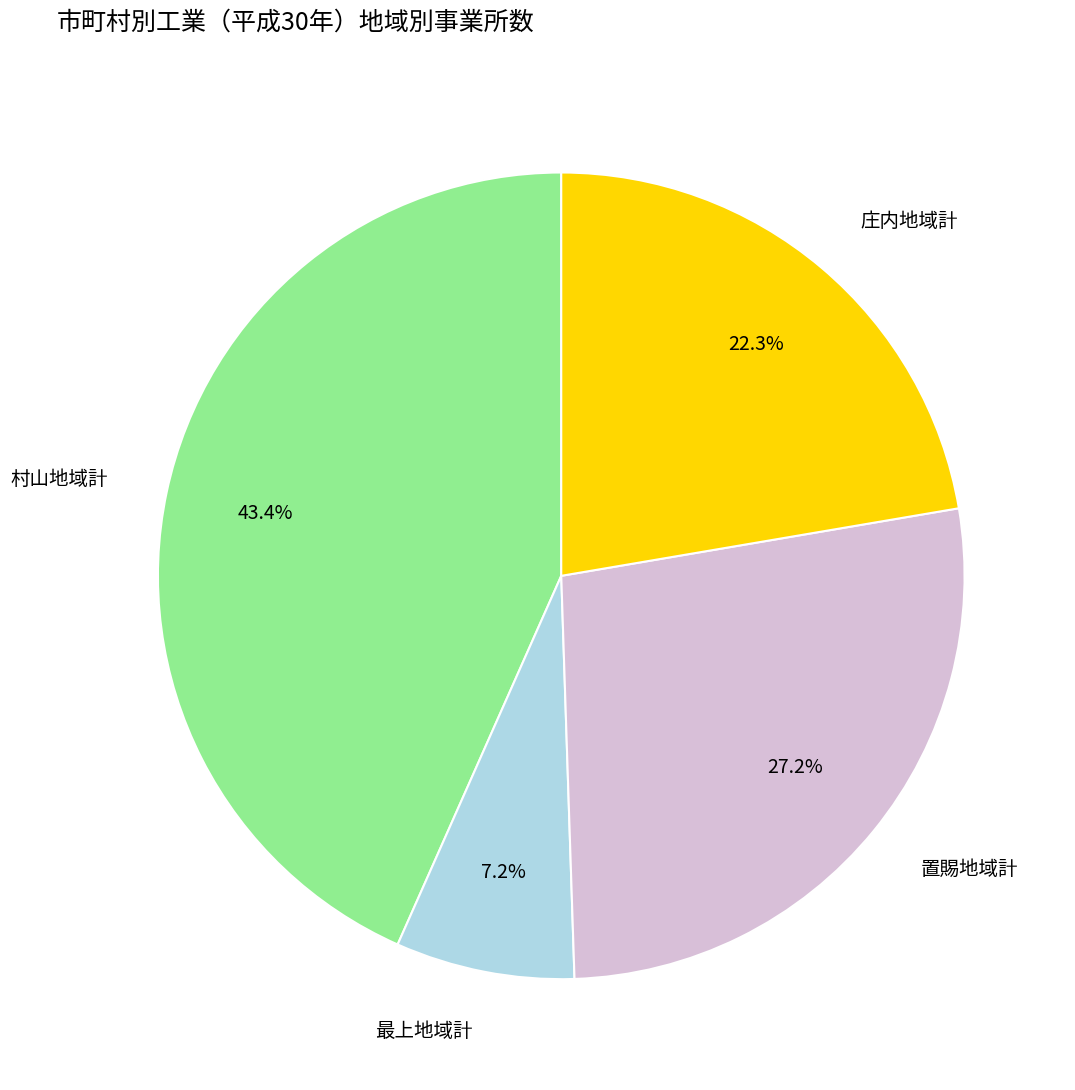

How many segments does this pie chart have?

4